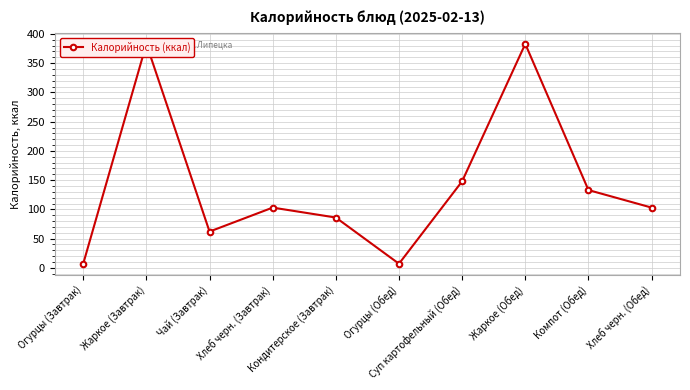

Which label corresponds to the smallest value in the chart?

Огурцы (Завтрак)